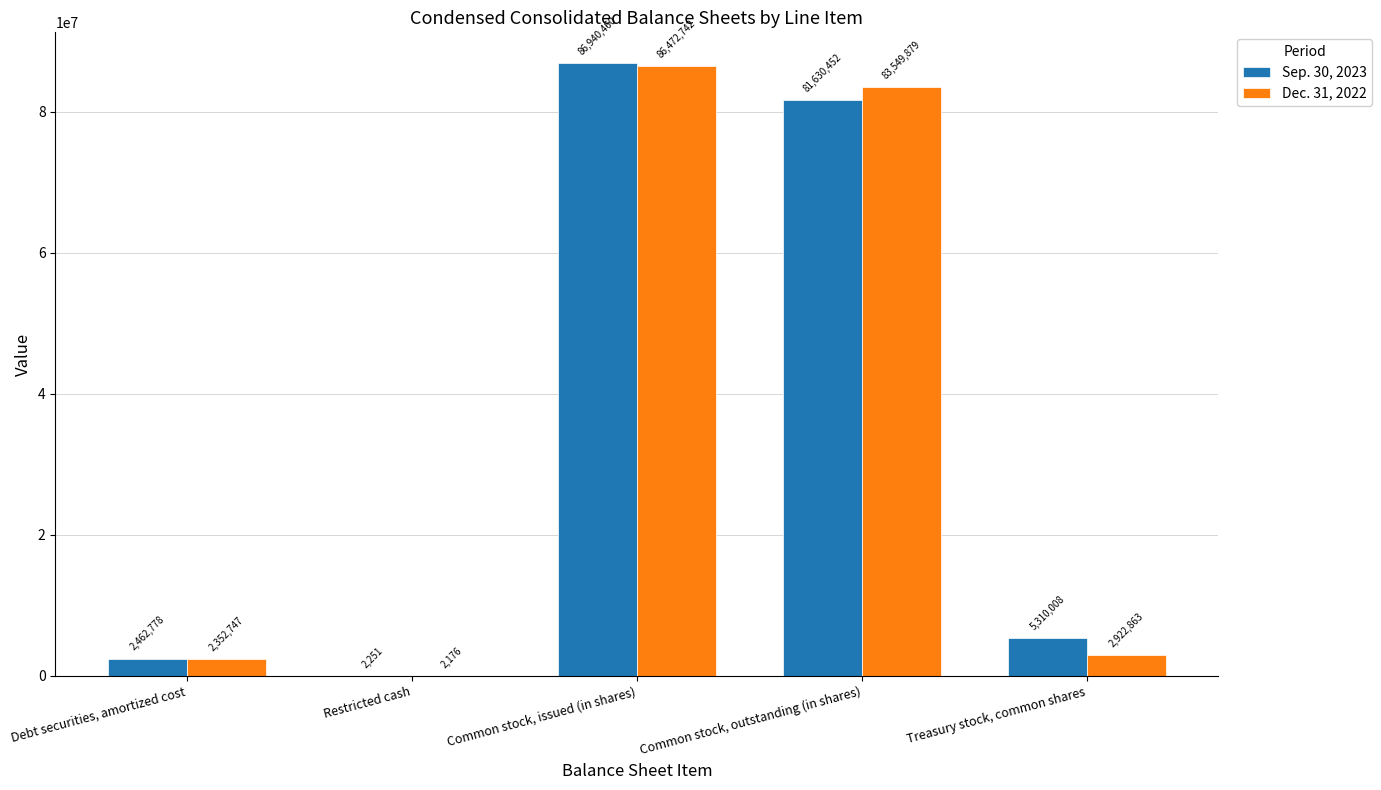

Are the bars horizontal?

No